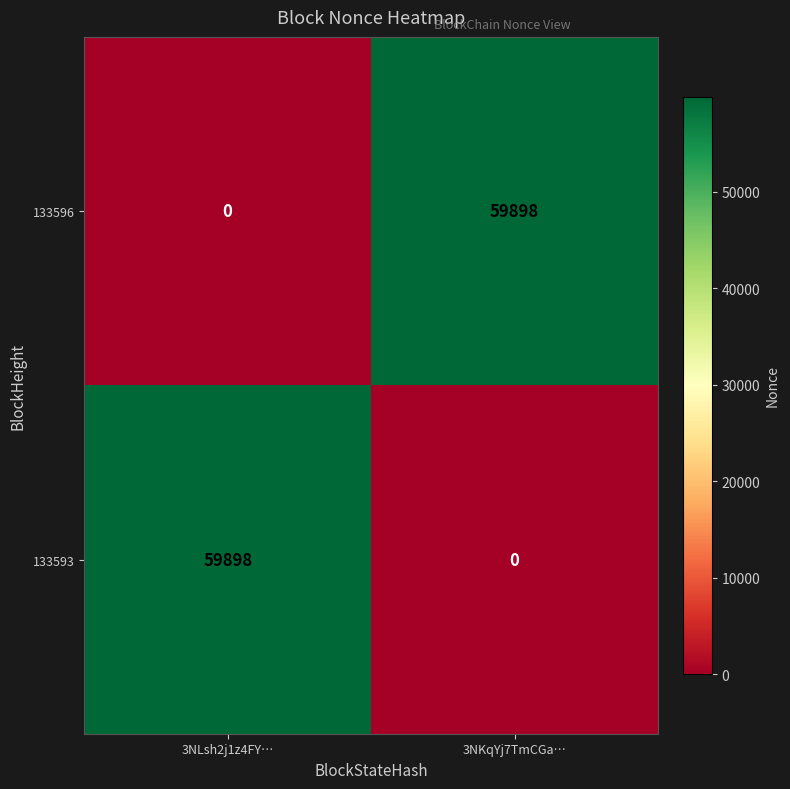

Is it true that 133593 equals 0 at 3NKqYj7TmCGa…?

True